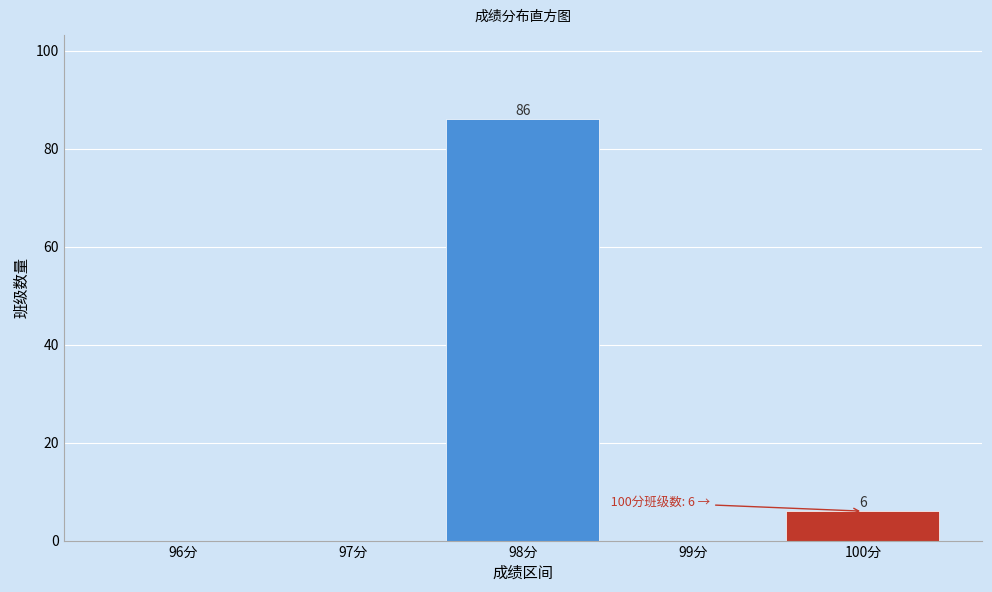

Reading left to right, extract all data points from this chart.

96分=0	97分=0	98分=86	99分=0	100分=6